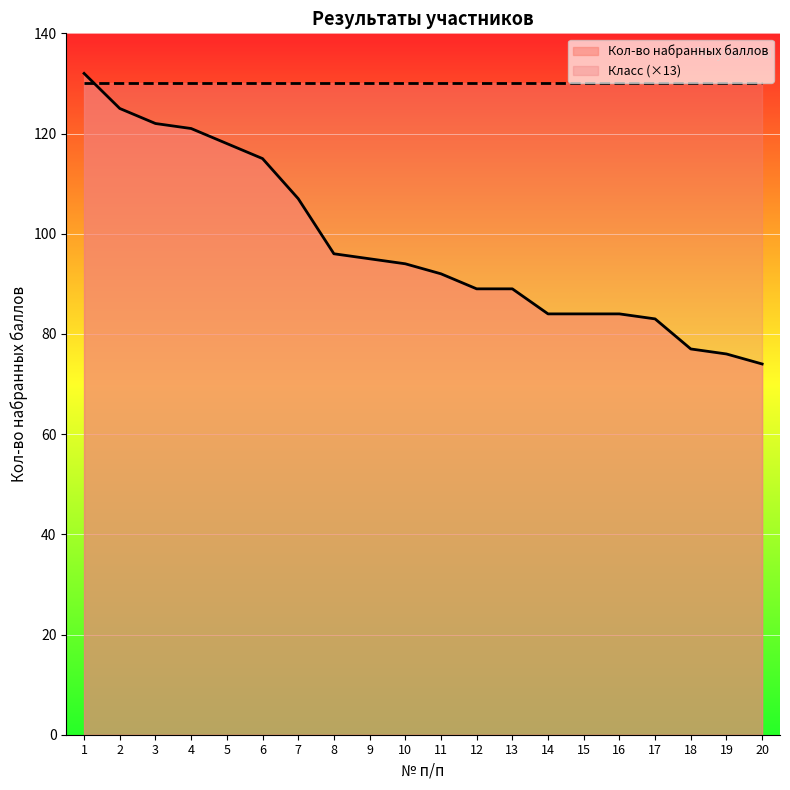

The value at 18 is 132. True or false?

False